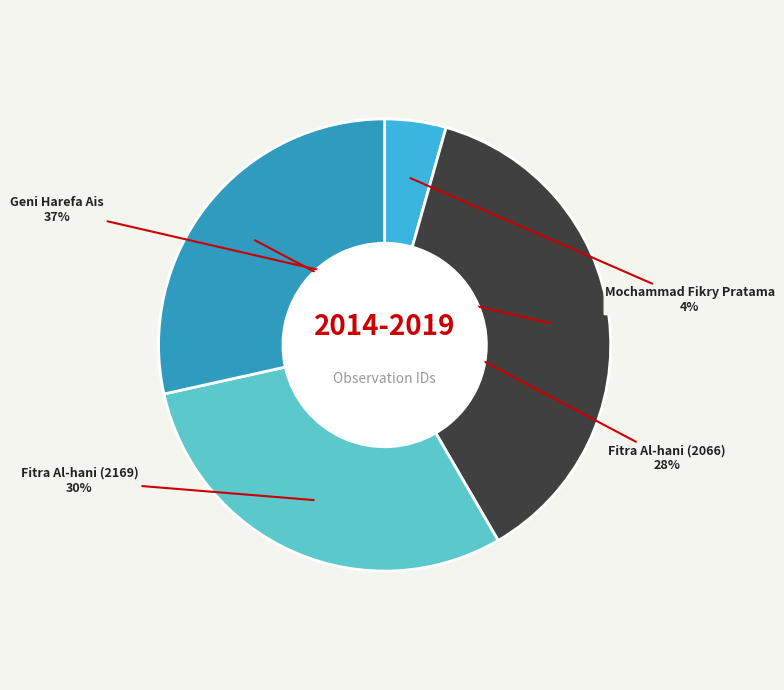

To the nearest percent, what is the difference between the largest and smallest slice percentages?

33%